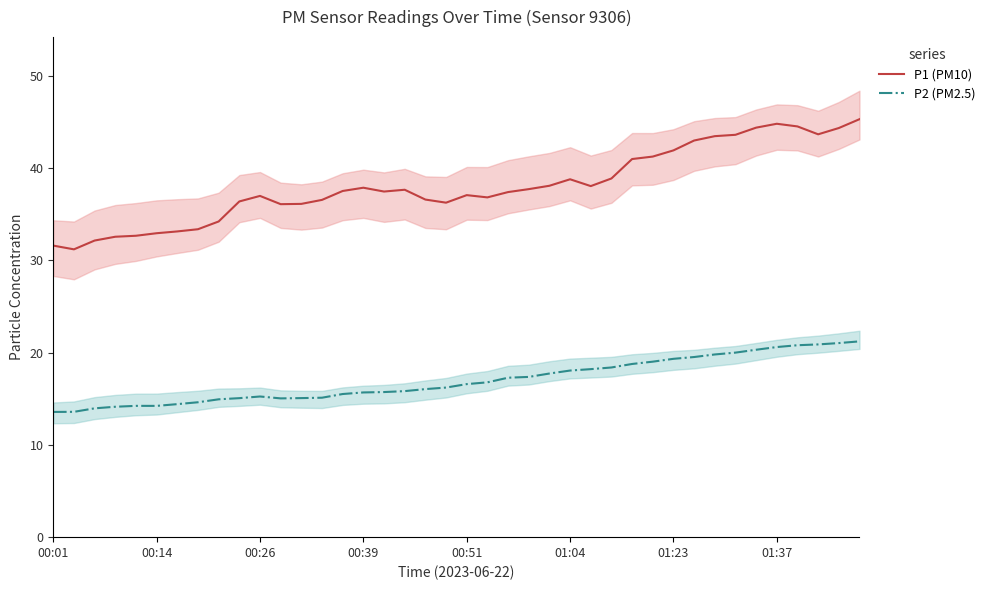

True or false: P1 (PM10) and P2 (PM2.5) cross at least once.

False